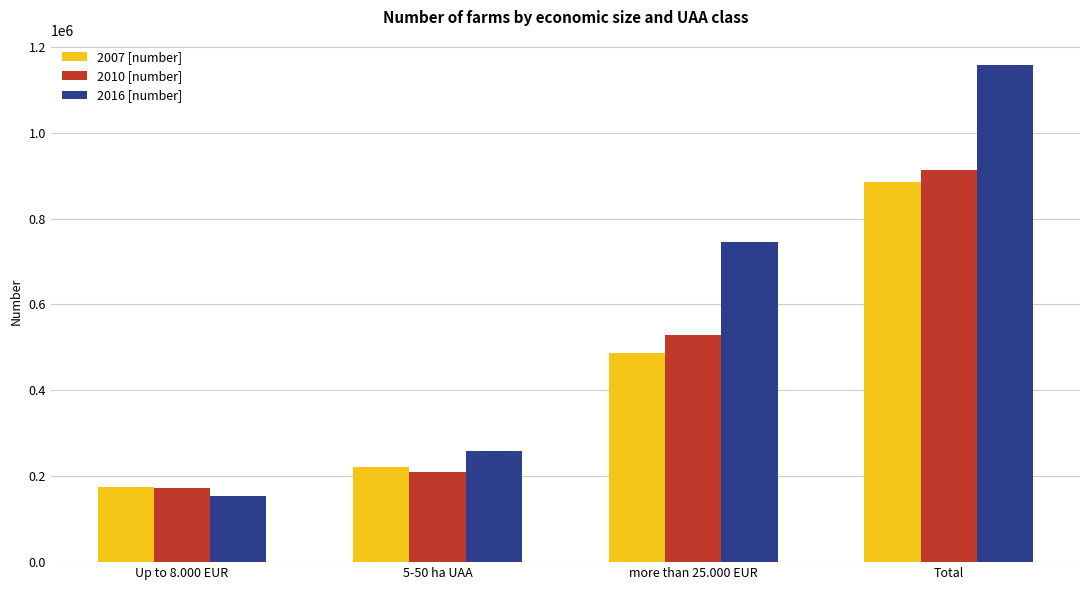

Which series has the largest range (max minus min)?

2016 [number]